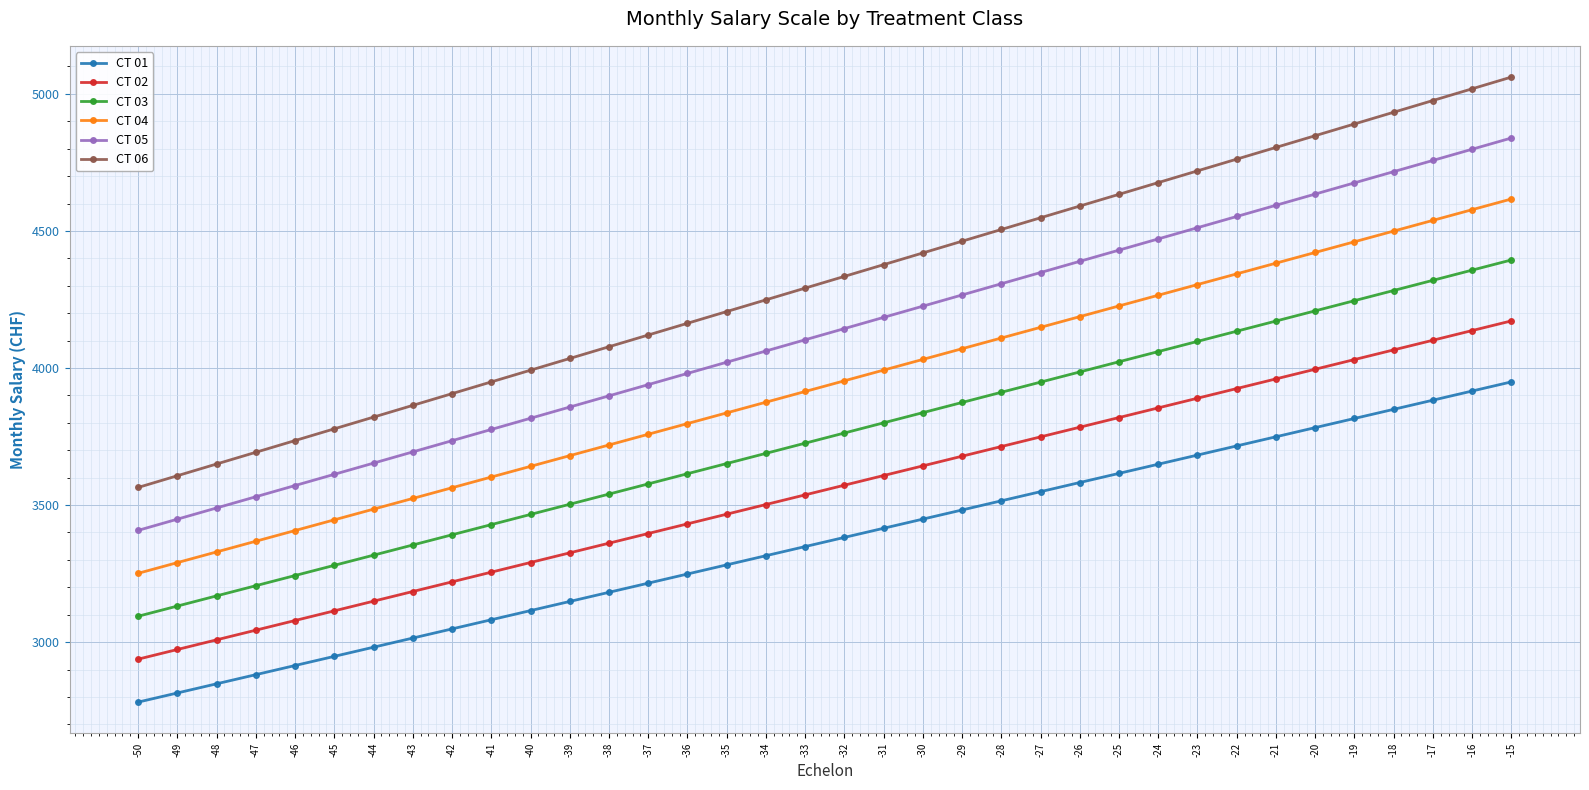

What is the value of the CT 02 point at the 18th from the left?

3537.2